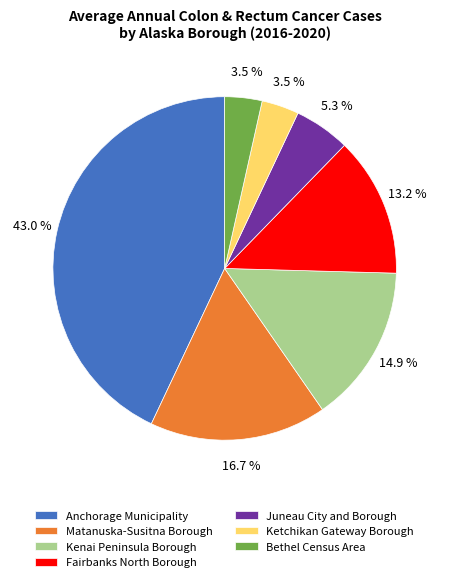

To the nearest percent, what is the difference between the Kenai Peninsula Borough and Ketchikan Gateway Borough slice percentages?

11%